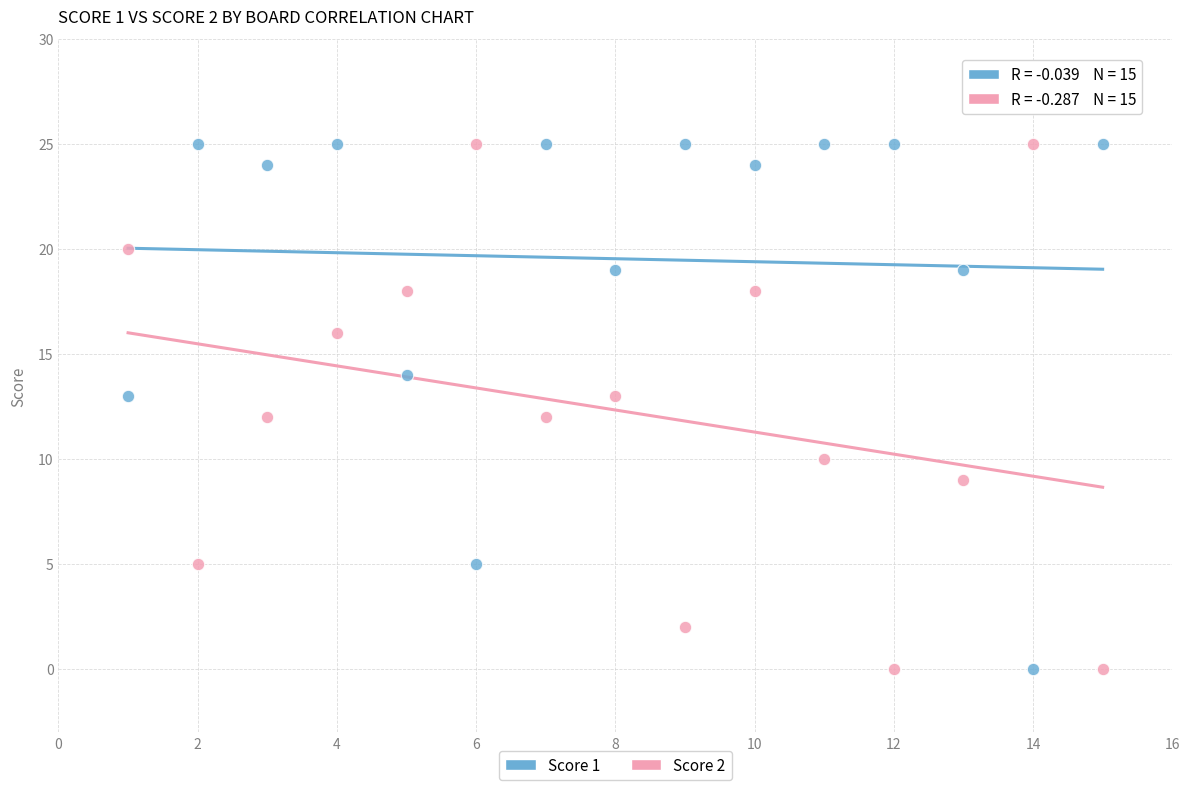

Across all data points, what is the range of X values (max minus min)?

14